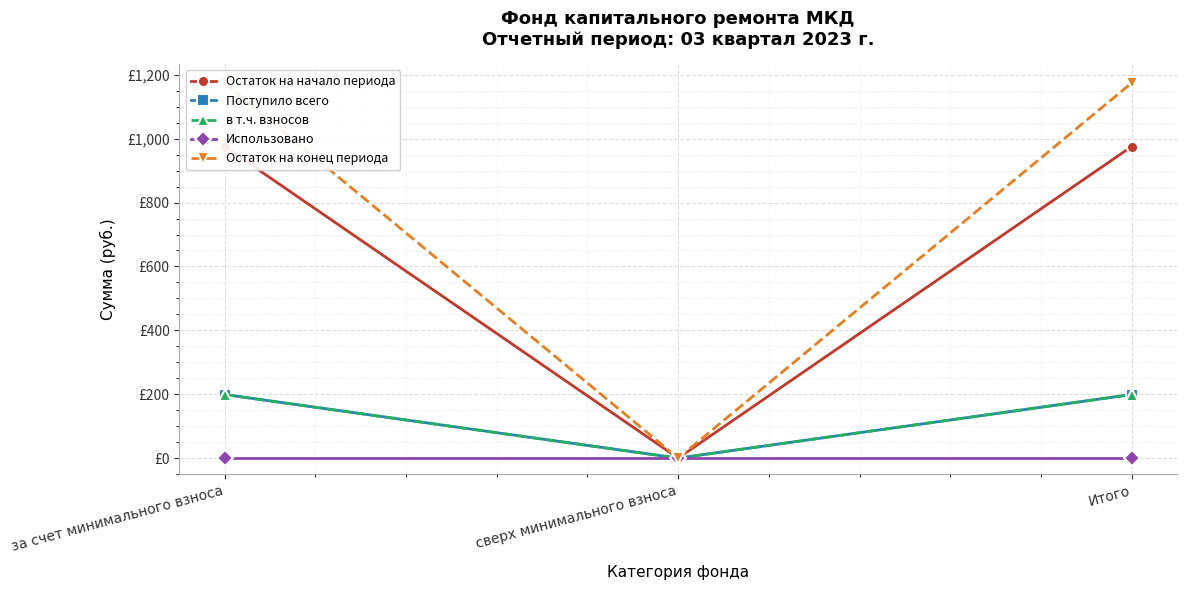

How many series are shown in this chart?

5